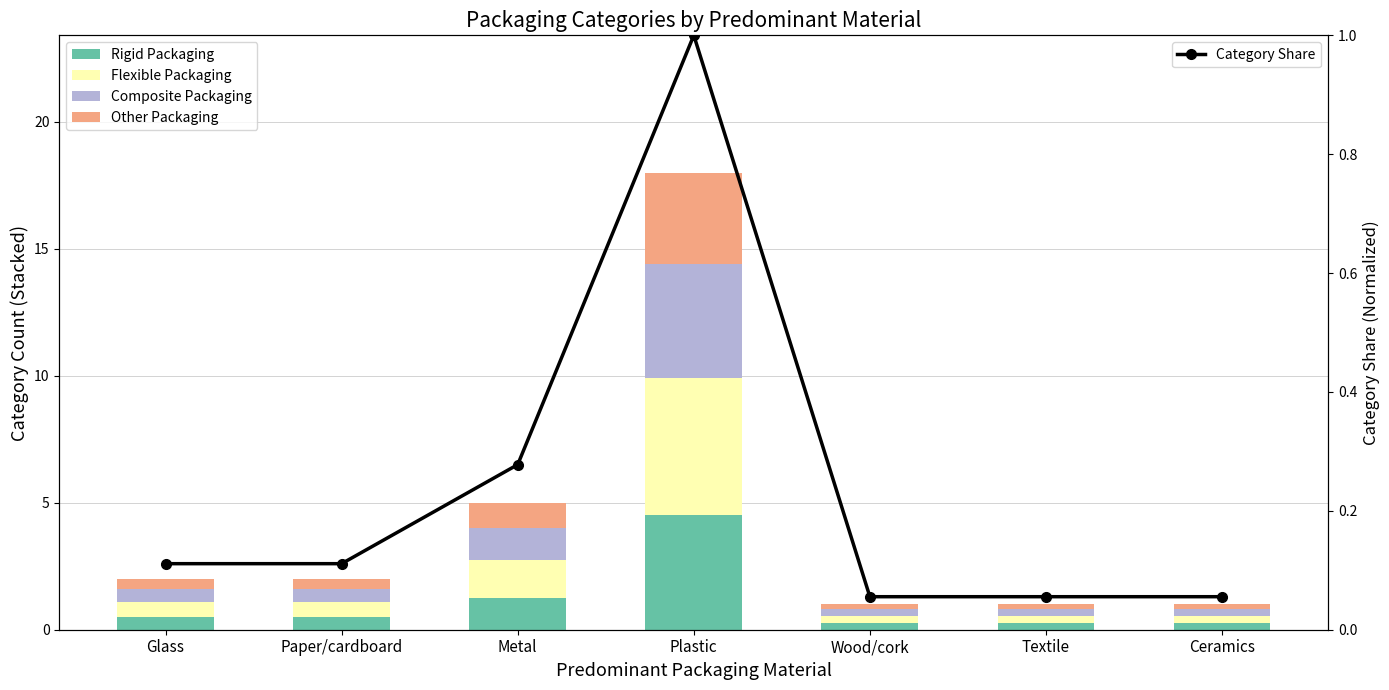

Is it true that Other Packaging equals 2.3 at Plastic?

False